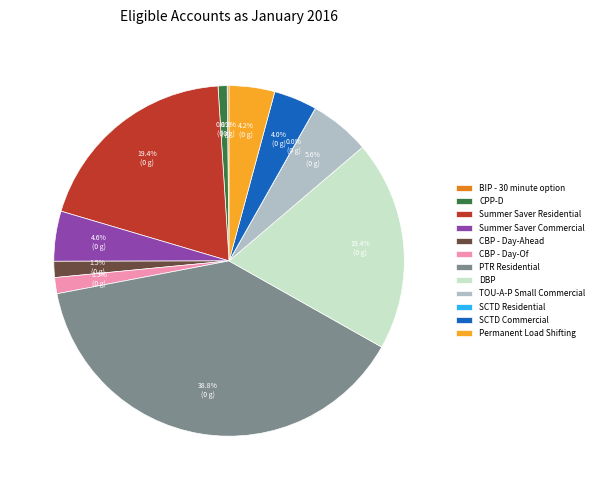

The Permanent Load Shifting slice represents 4% of the pie. True or false?

True